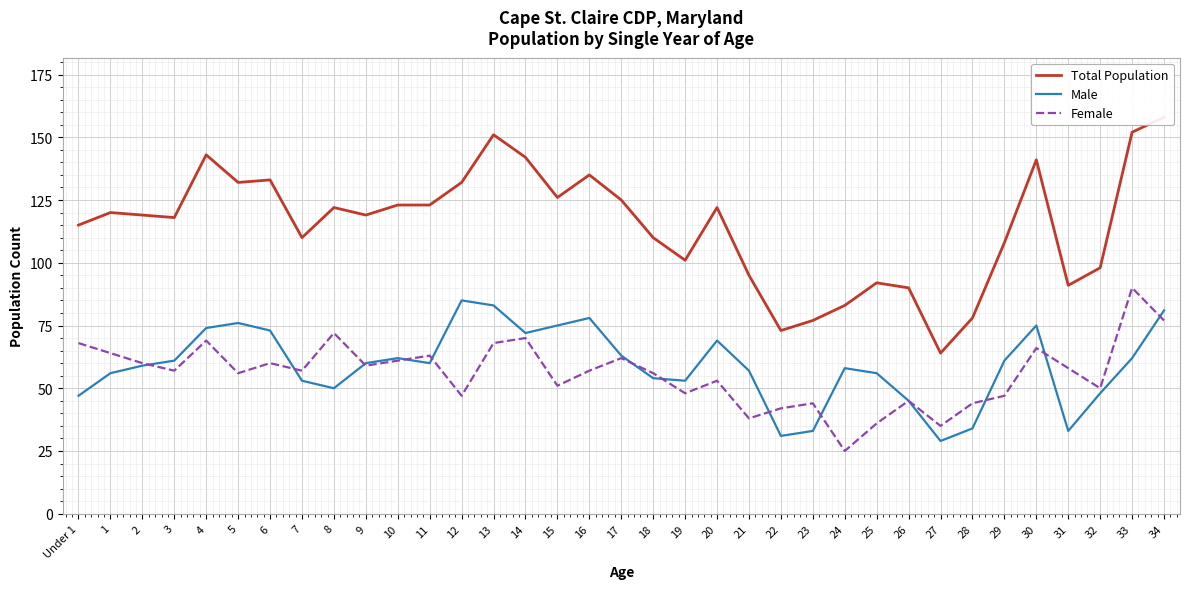

What is the difference between the maximum and second lowest values in the Male series?

54